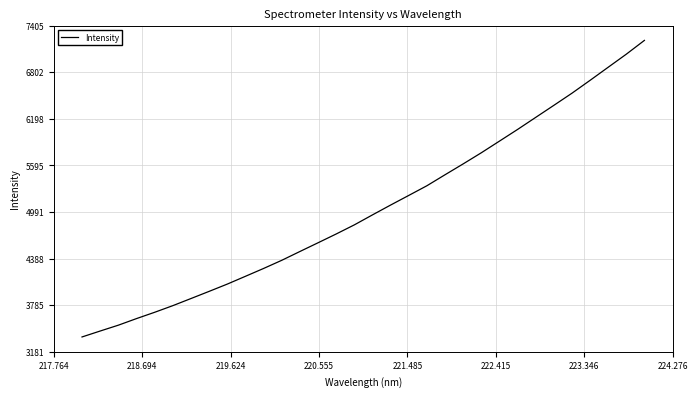

What is the minimum value shown in the chart?

3373.4